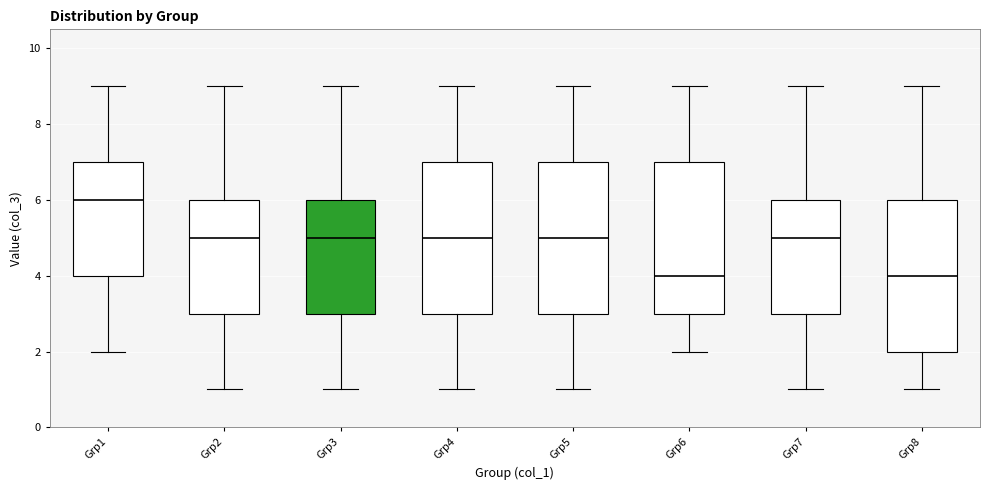

Reading left to right, read every box against the y-axis: the position of its median line, the range the box covers, and the ends of its whiskers. The values are not printed on the chart, so give them approximately, as read against the axis.

Grp1: median 6, box 4 to 7, whiskers 2 to 9
Grp2: median 5, box 3 to 6, whiskers 1 to 9
Grp3: median 5, box 3 to 6, whiskers 1 to 9
Grp4: median 5, box 3 to 7, whiskers 1 to 9
Grp5: median 5, box 3 to 7, whiskers 1 to 9
Grp6: median 4, box 3 to 7, whiskers 2 to 9
Grp7: median 5, box 3 to 6, whiskers 1 to 9
Grp8: median 4, box 2 to 6, whiskers 1 to 9